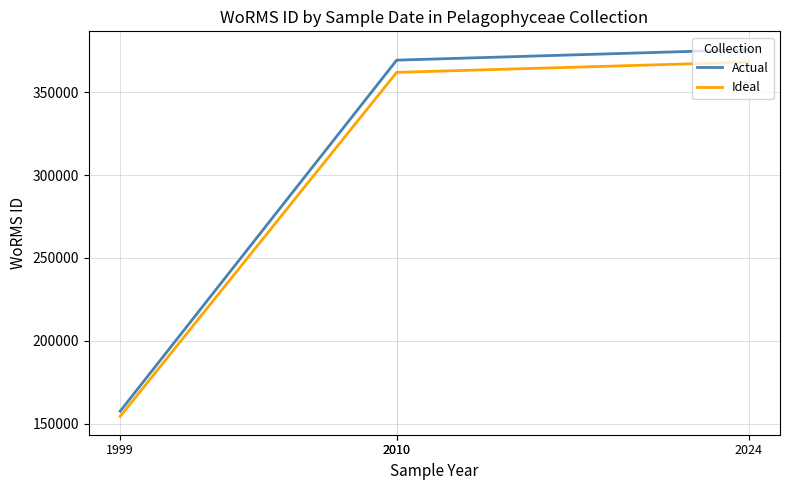

What is the sum of the Ideal values at 2010 and 2010?

723980.9